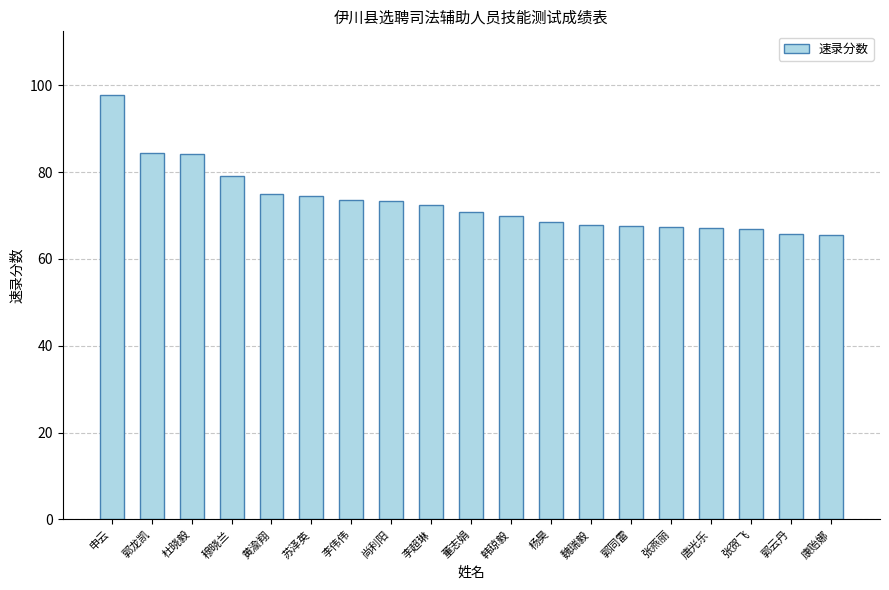

What is the difference between the maximum and minimum values?

32.2